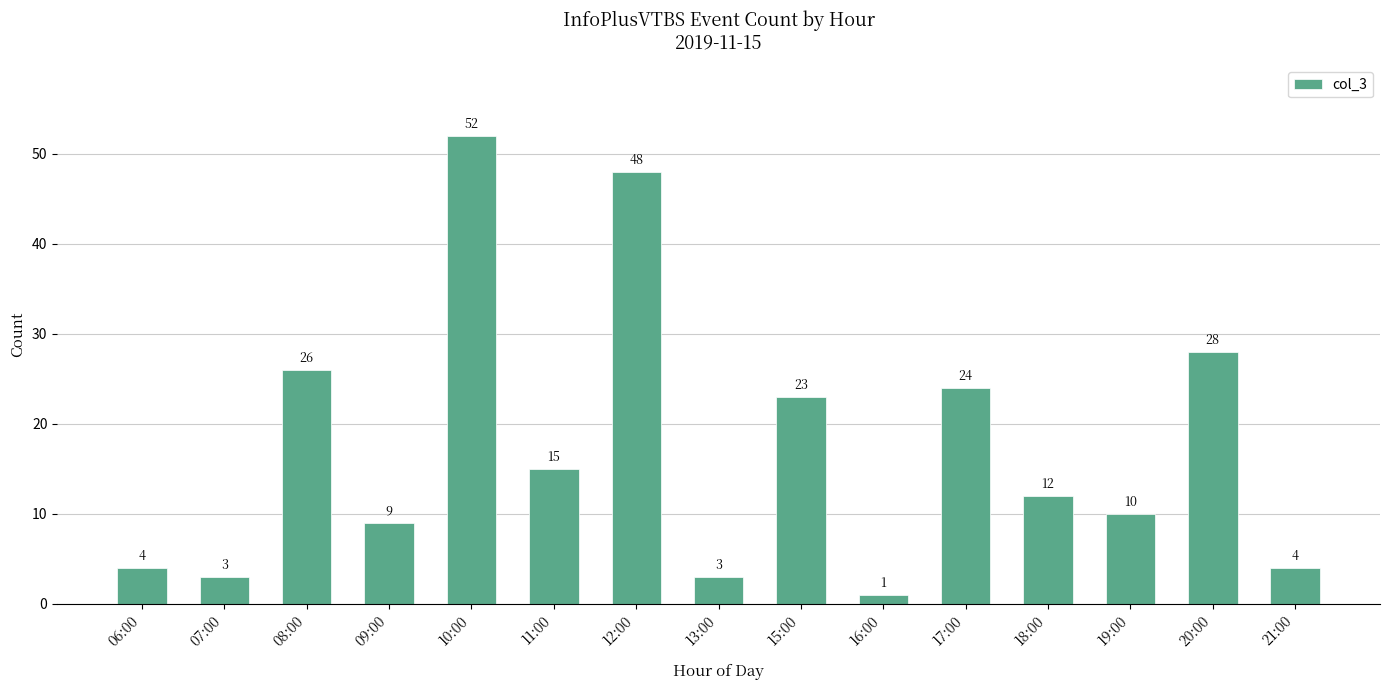

What is the sum of all values?

262